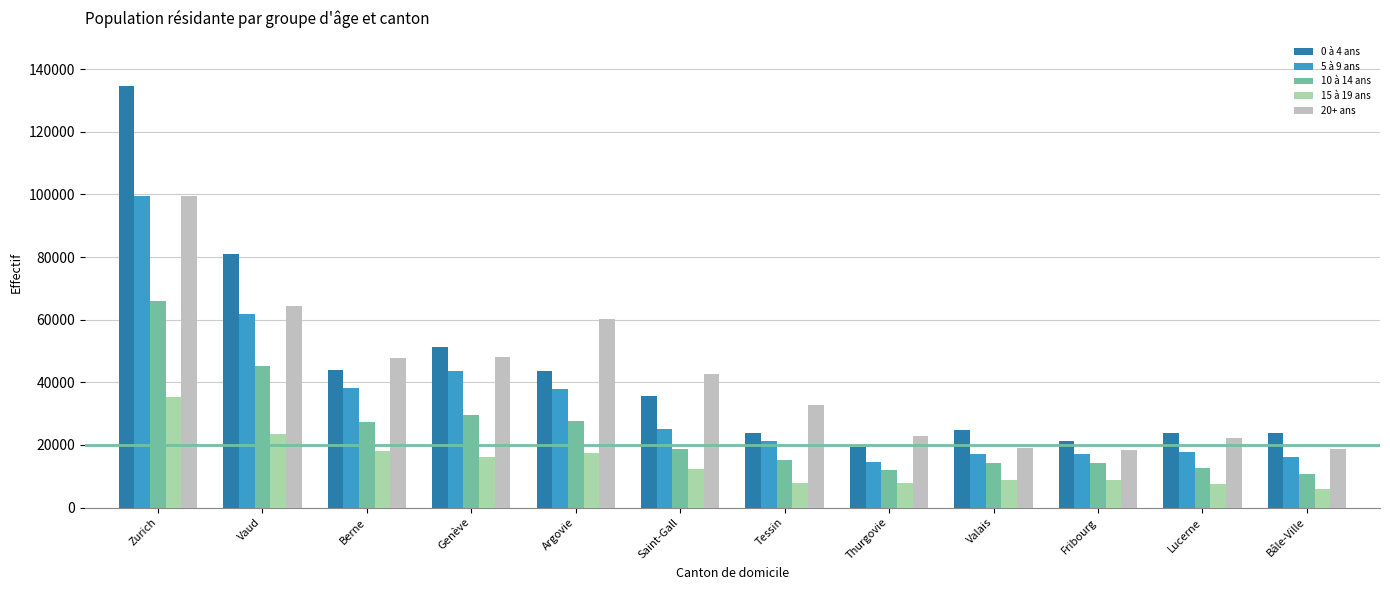

Does the chart contain any negative values?

No